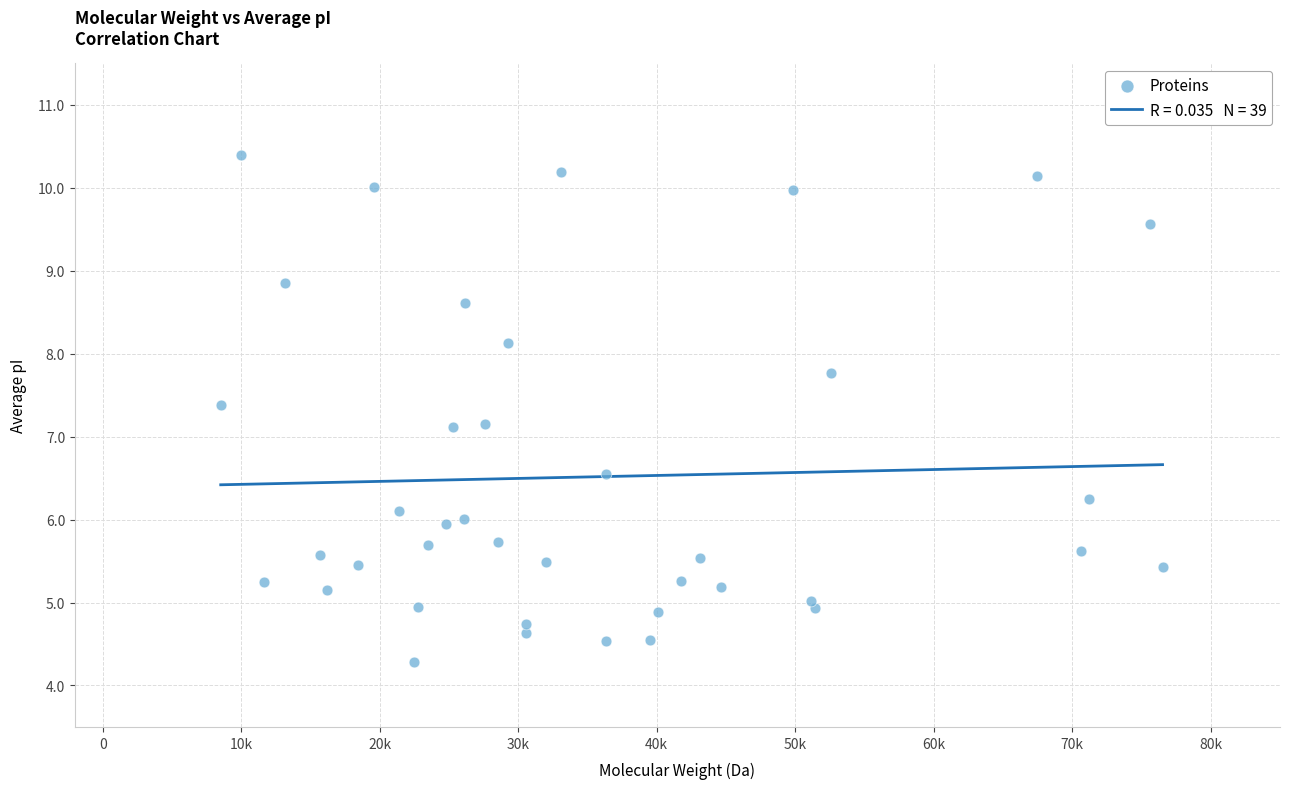

What is the range of X values (max minus min)?

67996.6